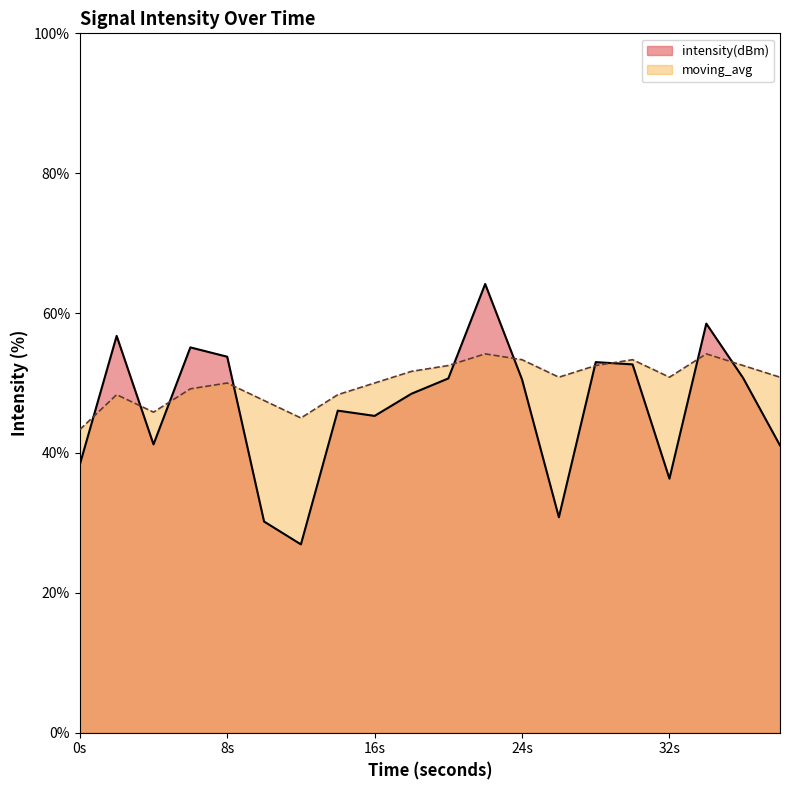

True or false: moving_avg has more than 2 interior local peaks.

True